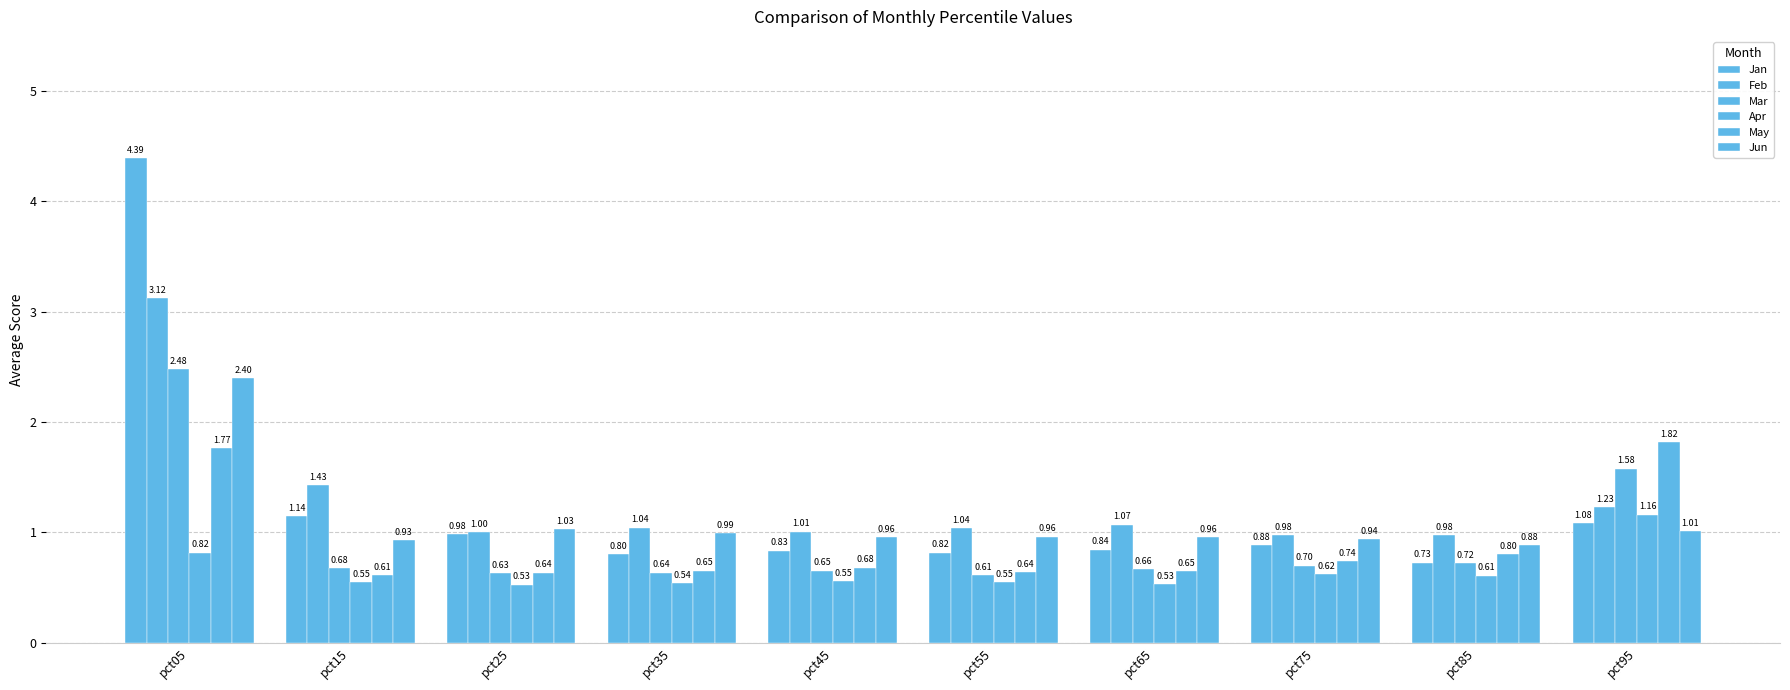

Reading right to left, extract all data points from this chart.

Jan: 1.1	0.7	0.9	0.8	0.8	0.8	0.8	1.0	1.1	4.4
Feb: 1.2	1.0	1.0	1.1	1.0	1.0	1.0	1.0	1.4	3.1
Mar: 1.6	0.7	0.7	0.7	0.6	0.7	0.6	0.6	0.7	2.5
Apr: 1.2	0.6	0.6	0.5	0.5	0.6	0.5	0.5	0.5	0.8
May: 1.8	0.8	0.7	0.6	0.6	0.7	0.7	0.6	0.6	1.8
Jun: 1.0	0.9	0.9	1.0	1.0	1.0	1.0	1.0	0.9	2.4